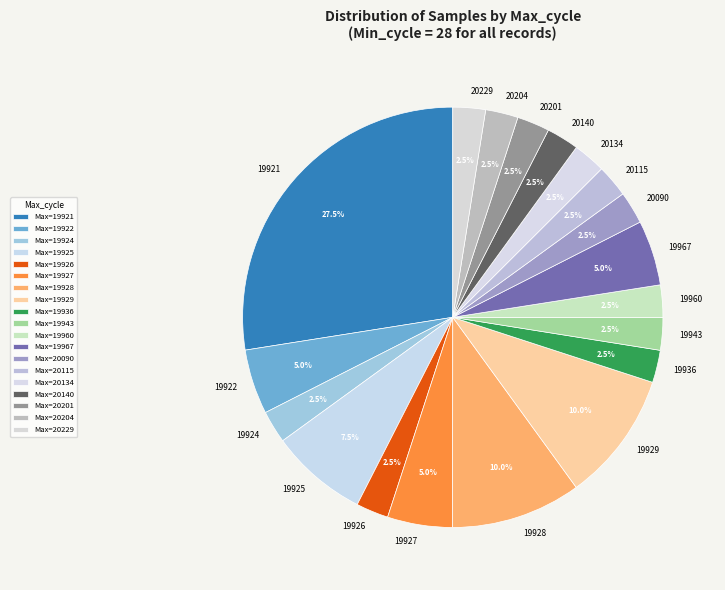

What portion of the pie excludes 20090?

97.5%